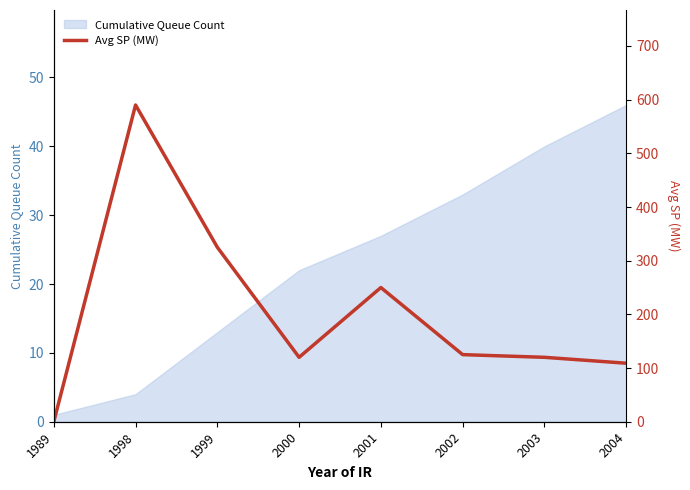

Rank the categories by value from highest to lowest.

1998, 1999, 2001, 2002, 2000, 2003, 2004, 1989